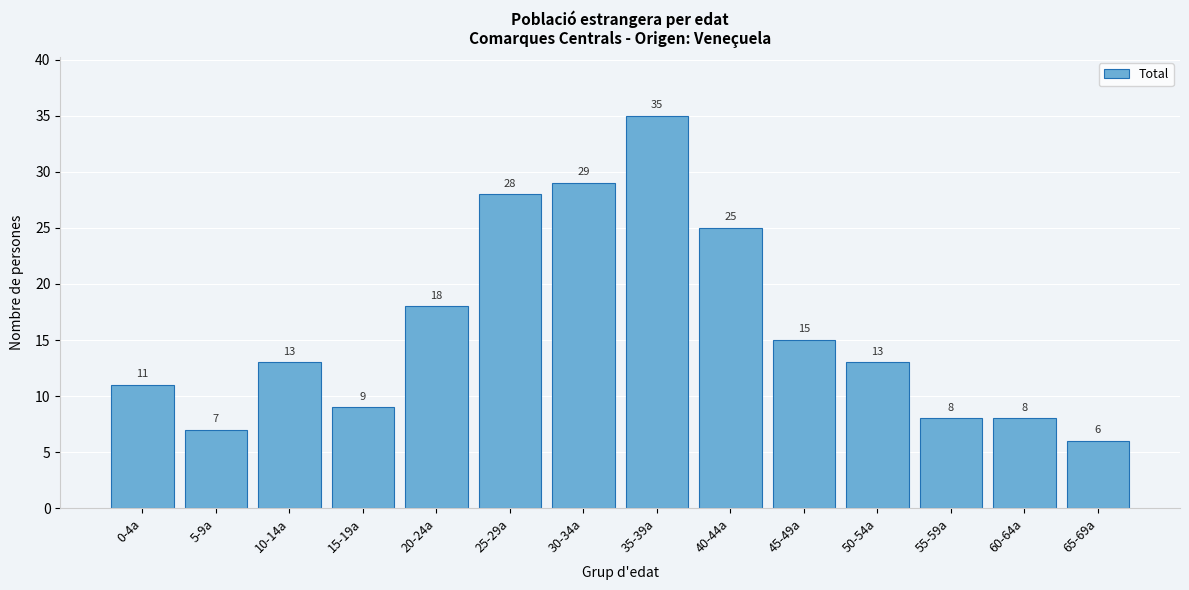

Reading right to left, list all the values displayed in this chart.

6	8	8	13	15	25	35	29	28	18	9	13	7	11